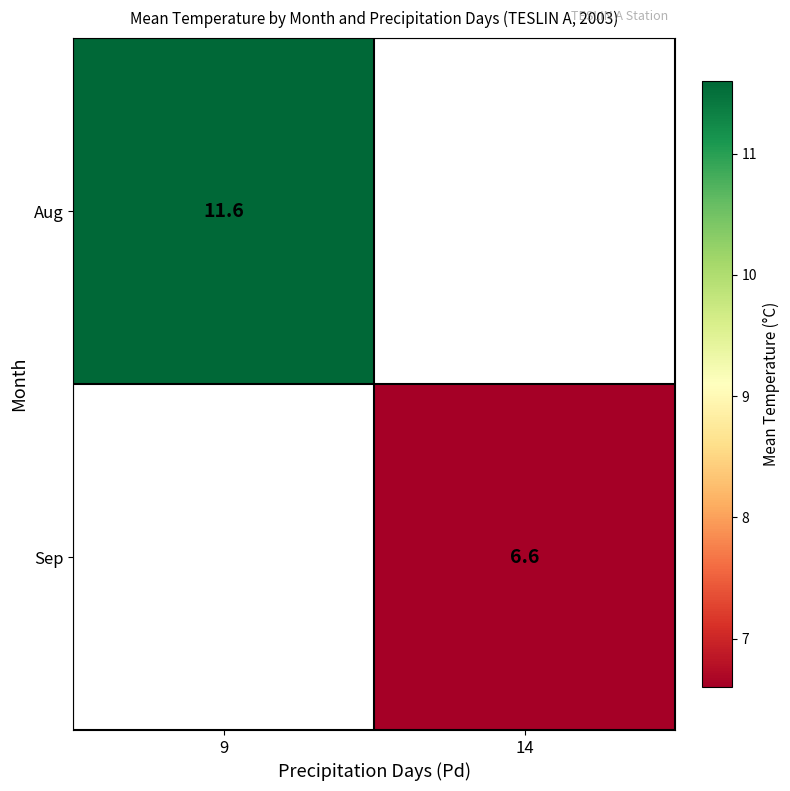

The Sep series shows 1.6 at 14. True or false?

False